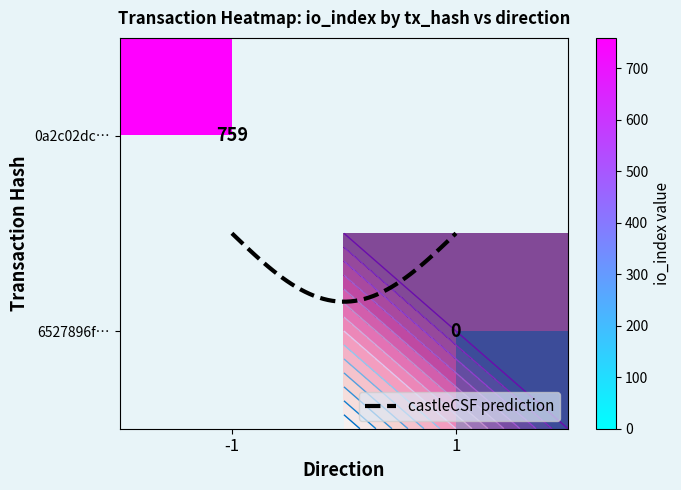

How many values in the 0a2c02dc06261fdbbb8a8188909713cfb5a8e57 series are below 759?

1